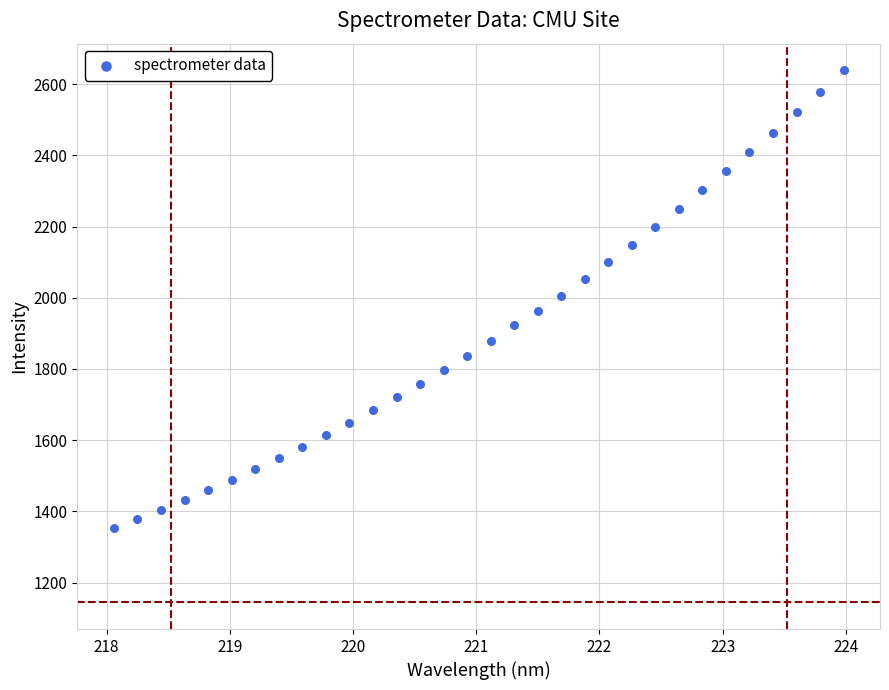

What is the range of X values (max minus min)?

5.9